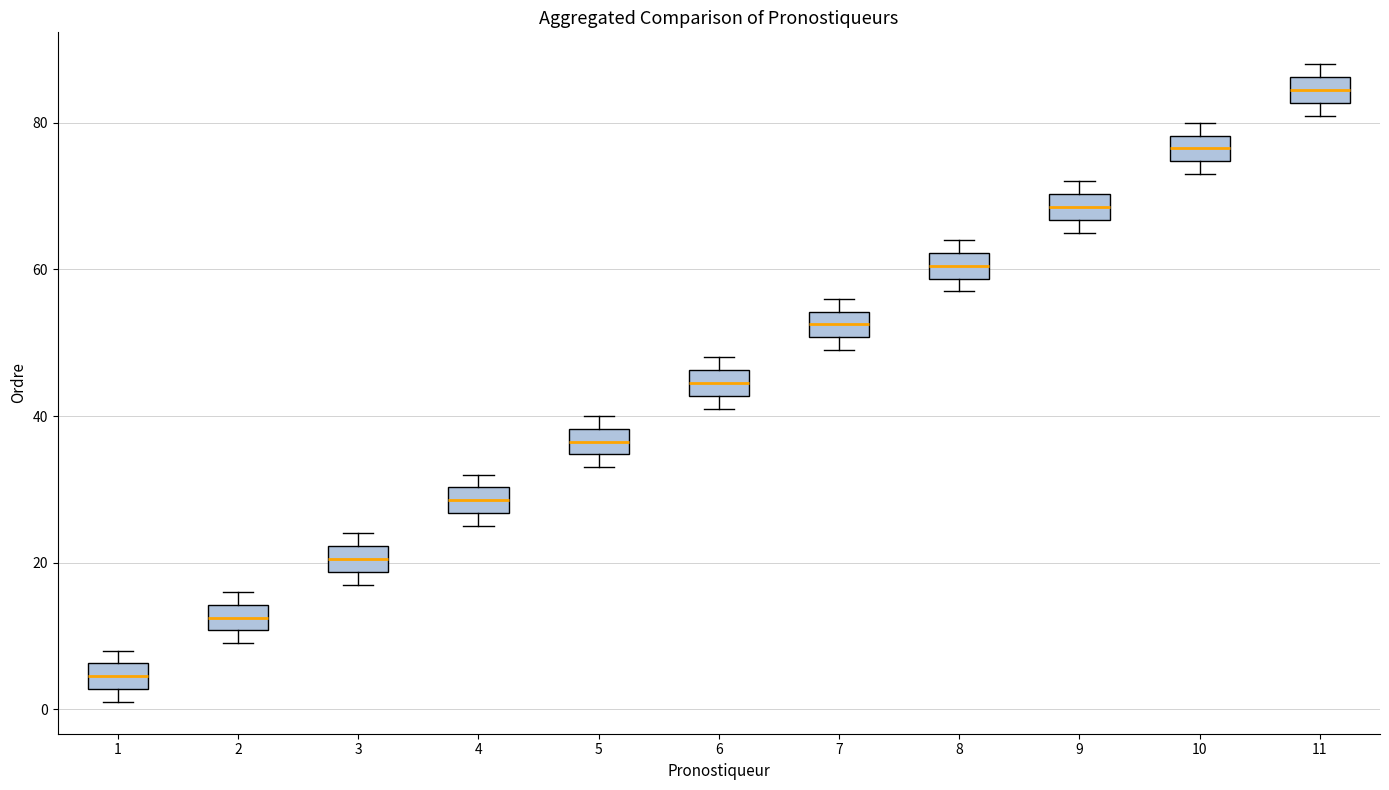

Reading left to right, read every box against the y-axis: the position of its median line, the range the box covers, and the ends of its whiskers. The values are not printed on the chart, so give them approximately, as read against the axis.

1: median 4, box 2 to 6, whiskers 2 (just below the box's lower edge) to 8
2: median 12, box 10 to 14, whiskers 10 (just below the box's lower edge) to 16
3: median 20, box 18 to 22, whiskers 18 (just below the box's lower edge) to 24
4: median 28, box 26 to 30, whiskers 26 (just below the box's lower edge) to 32
5: median 36, box 34 to 38, whiskers 34 (just below the box's lower edge) to 40
6: median 44, box 42 to 46, whiskers 42 (just below the box's lower edge) to 48
7: median 52, box 50 to 54, whiskers 50 (just below the box's lower edge) to 56
8: median 60, box 58 to 62, whiskers 58 (just below the box's lower edge) to 64
9: median 68, box 66 to 70, whiskers 66 (just below the box's lower edge) to 72
10: median 76, box 74 to 78, whiskers 74 (just below the box's lower edge) to 80
11: median 84, box 82 to 86, whiskers 82 (just below the box's lower edge) to 88